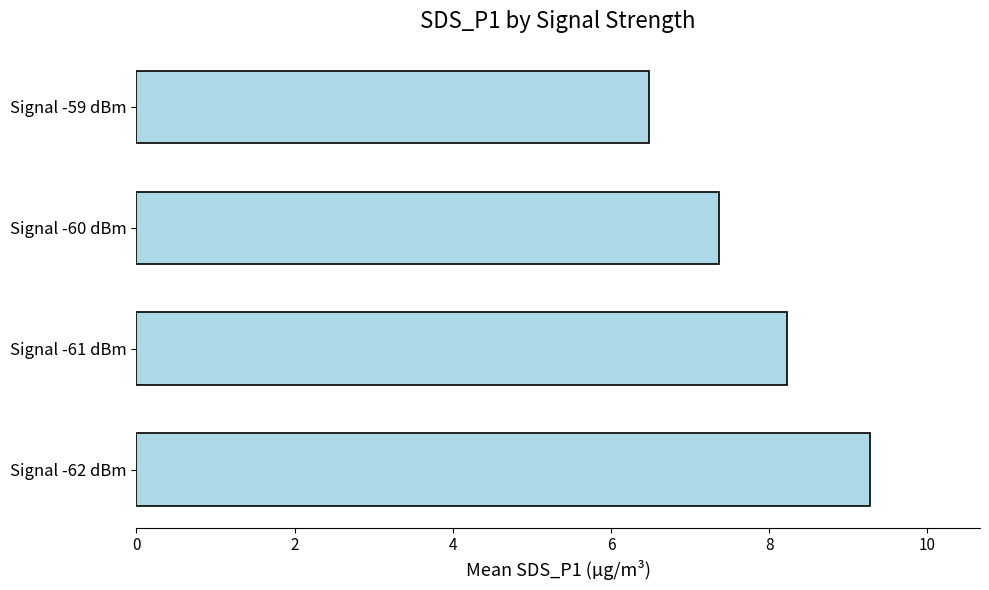

Reading top to bottom, list all the values displayed in this chart.

Signal -59 dBm=6.5	Signal -60 dBm=7.4	Signal -61 dBm=8.2	Signal -62 dBm=9.3